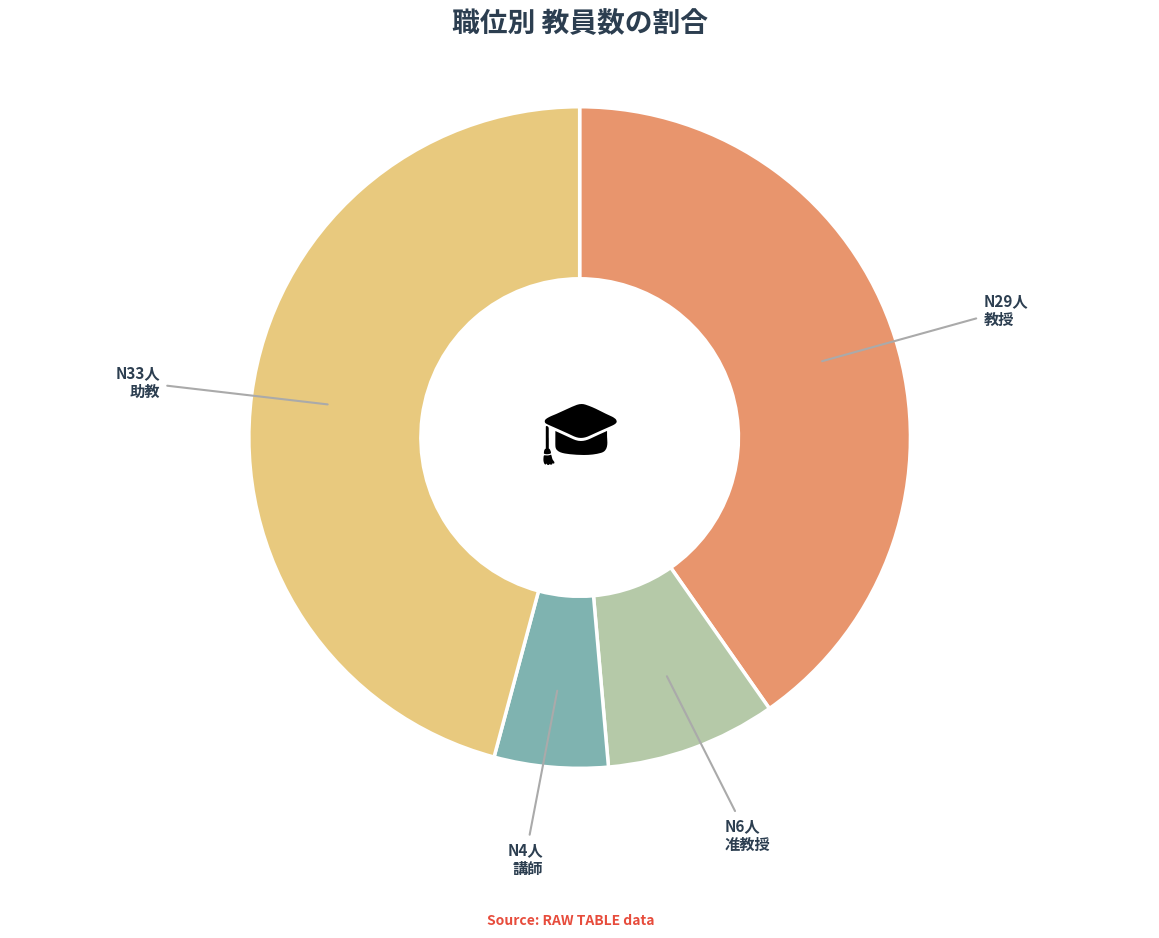

Which has a higher value, 准教授 or 教授?

教授